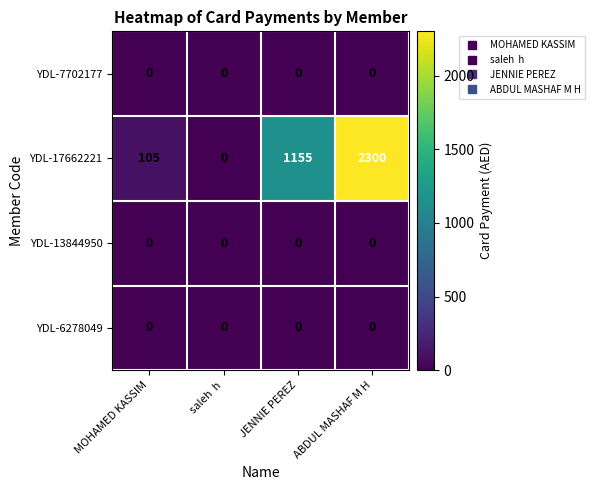

The value of YDL-6278049 at MOHAMED KASSIM is 0. True or false?

True